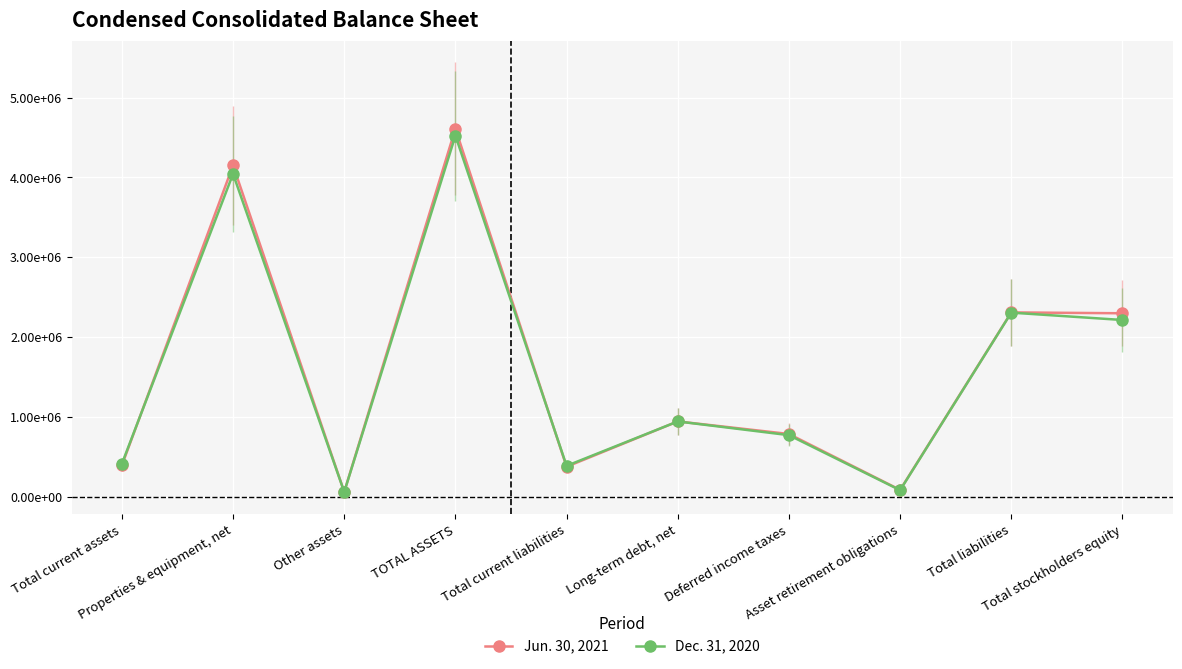

At which category does Jun. 30, 2021 reach its first local valley?

Other assets